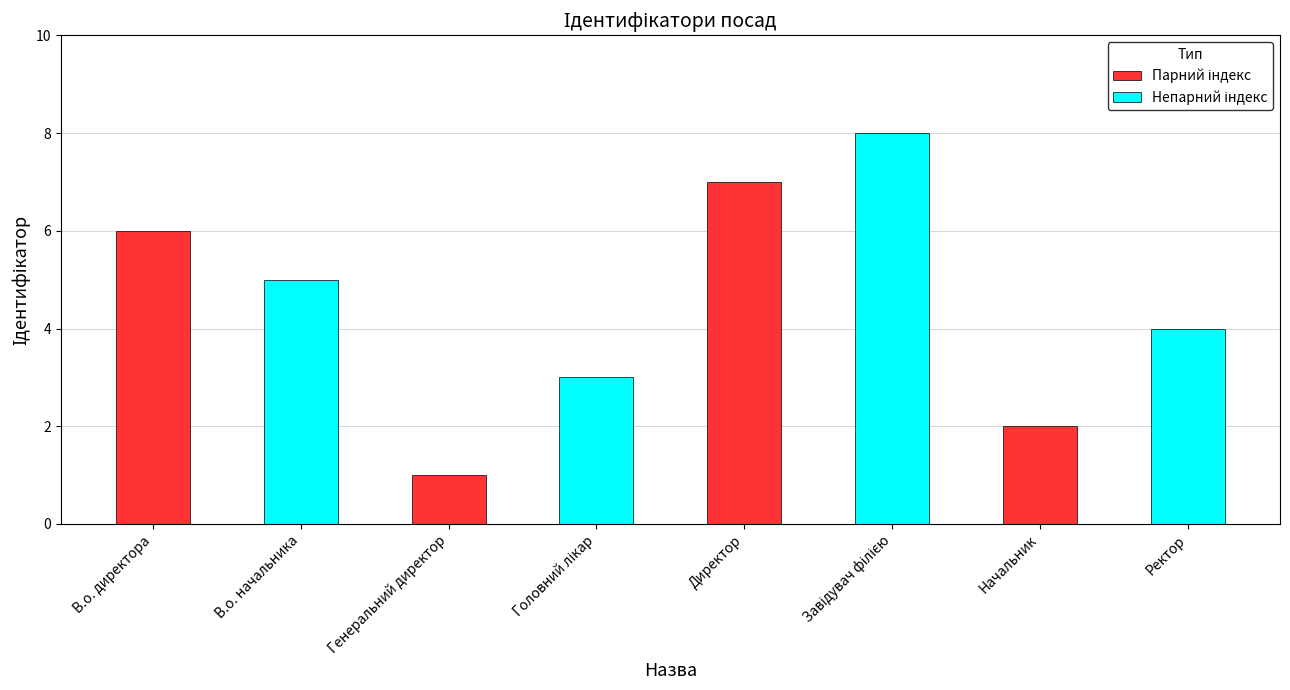

What is the maximum value shown in the chart?

8